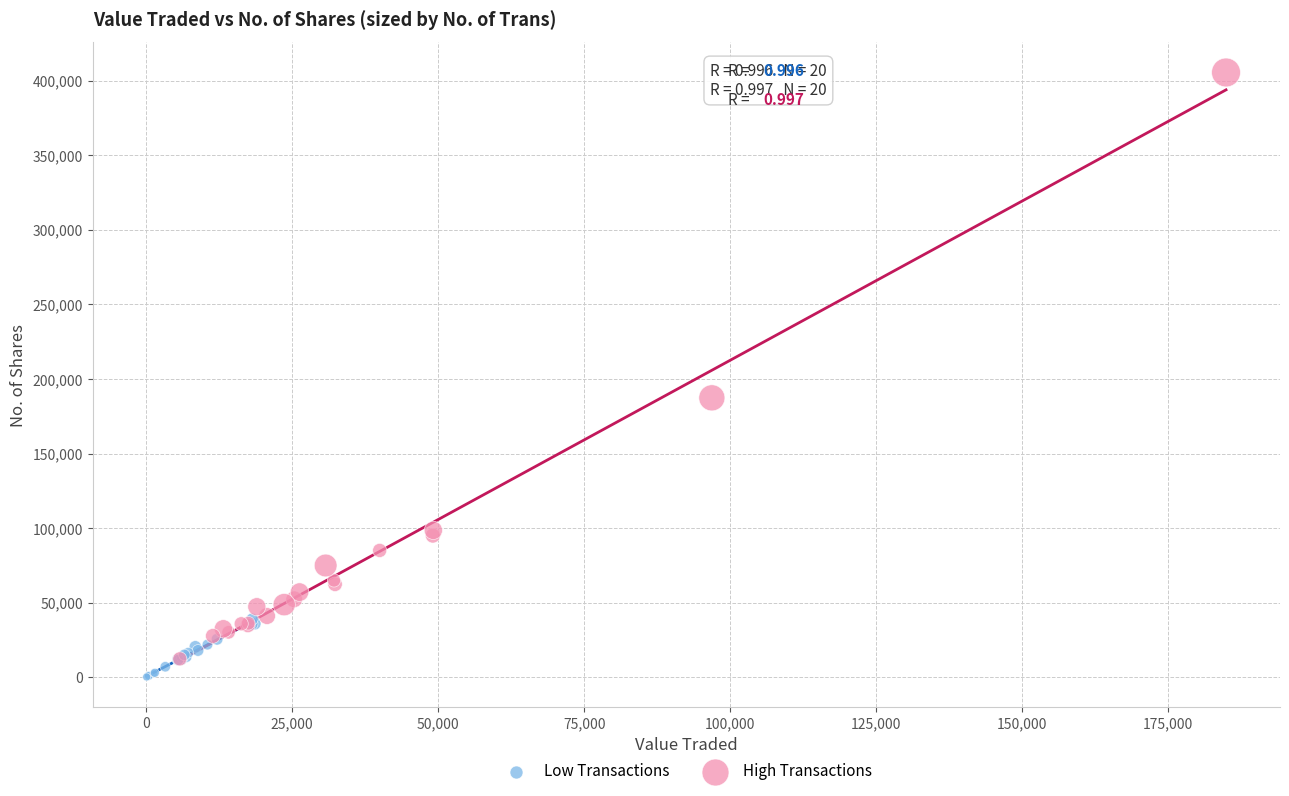

What are all the series names shown in the legend?

Low Transactions, High Transactions